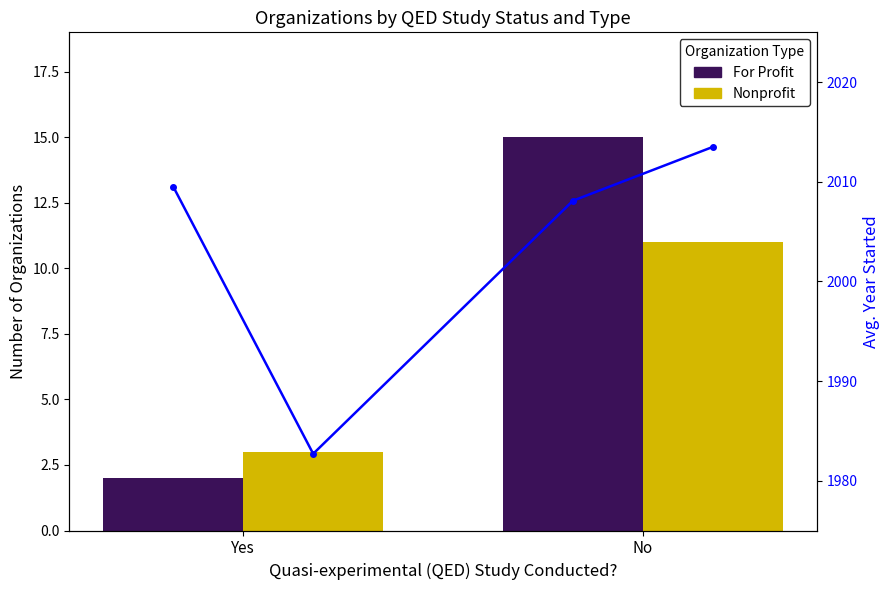

What is the value of the Nonprofit bar at the 2nd from the left?

11